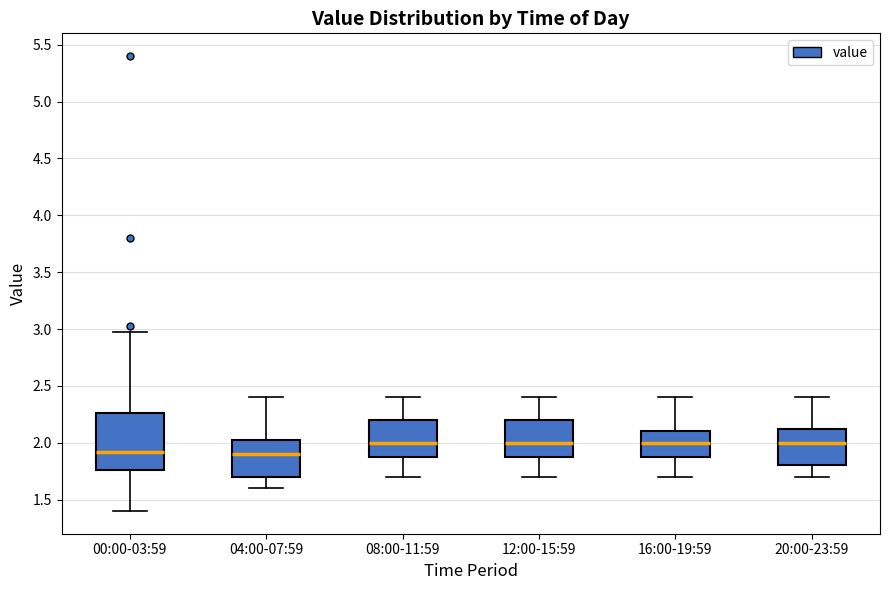

Comparing the boxes themselves (not the whiskers), which one is the tallest?

00:00-03:59